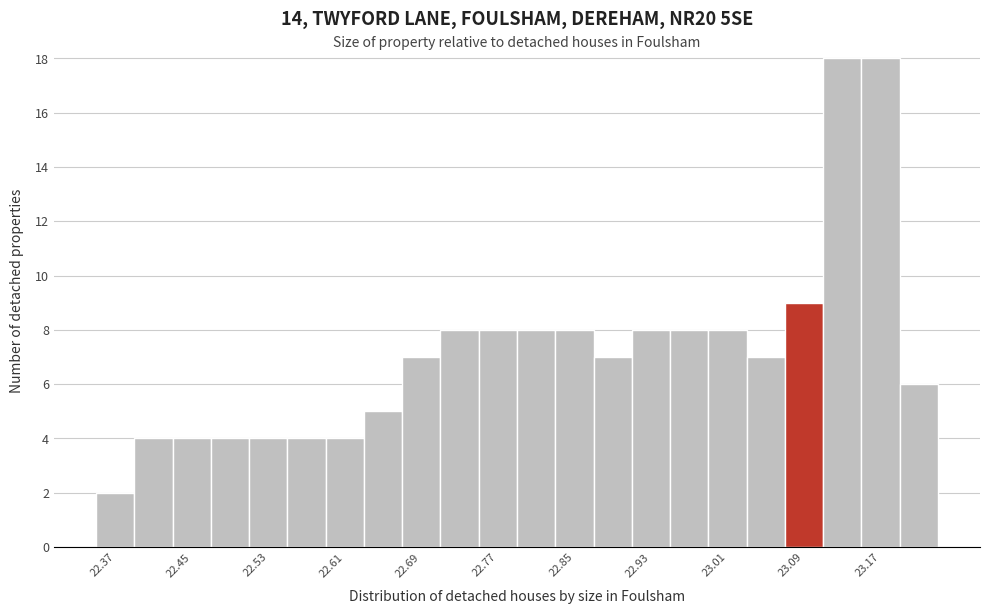

What is the height of the bar covering 22.59 to 22.63 on the x-axis? The values are not printed on the chart, so give them approximately, as read against the axis.

4